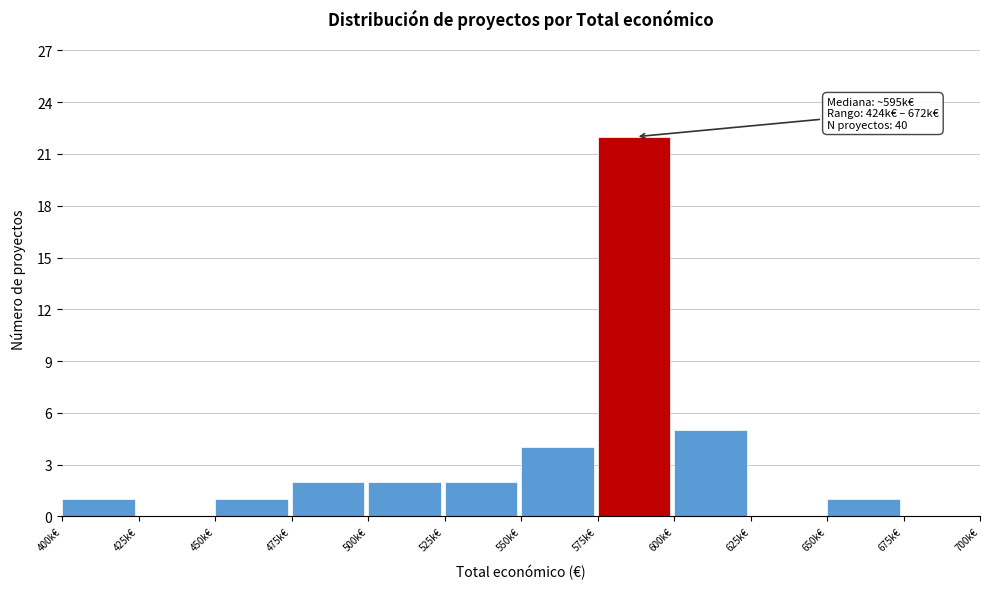

Reading left to right, transcribe all the data shown in this chart.

400k€=1	425k€=0	450k€=1	475k€=2	500k€=2	525k€=2	550k€=4	575k€=22	600k€=5	625k€=0	650k€=1	675k€=0